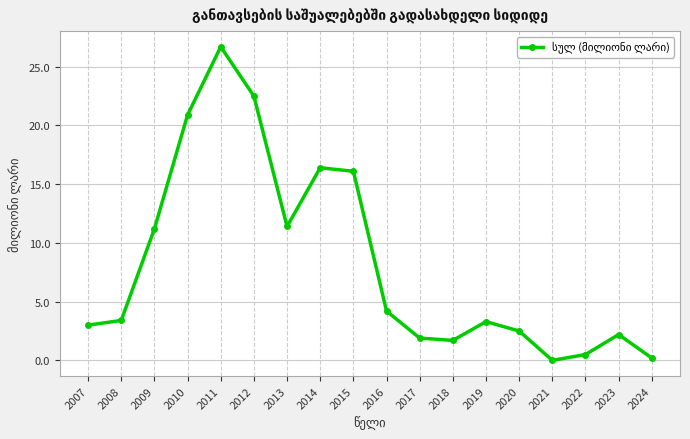

What is the sum of all values?

148.1